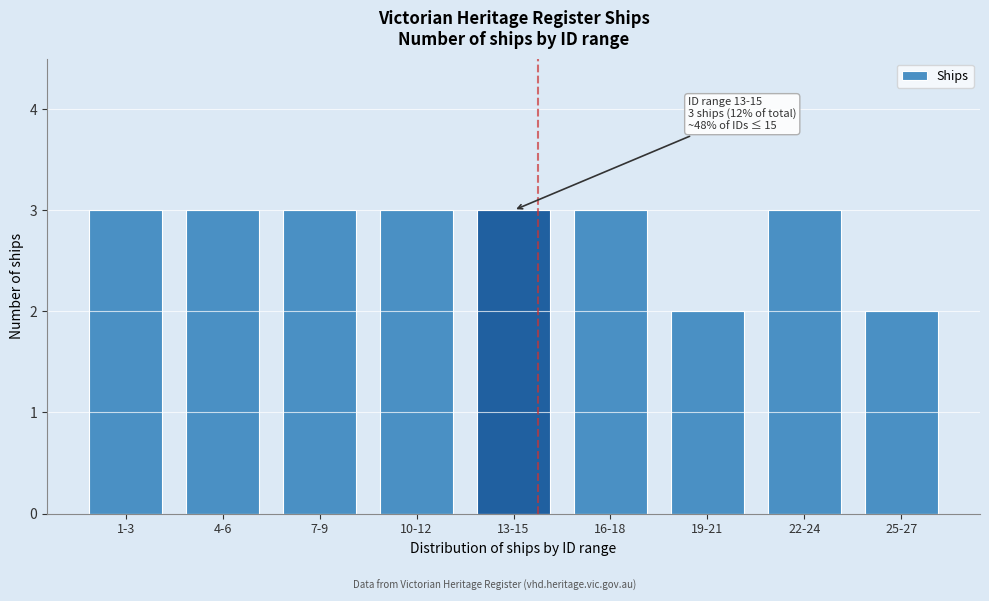

Reading left to right, transcribe all the data shown in this chart.

3	3	3	3	3	3	2	3	2